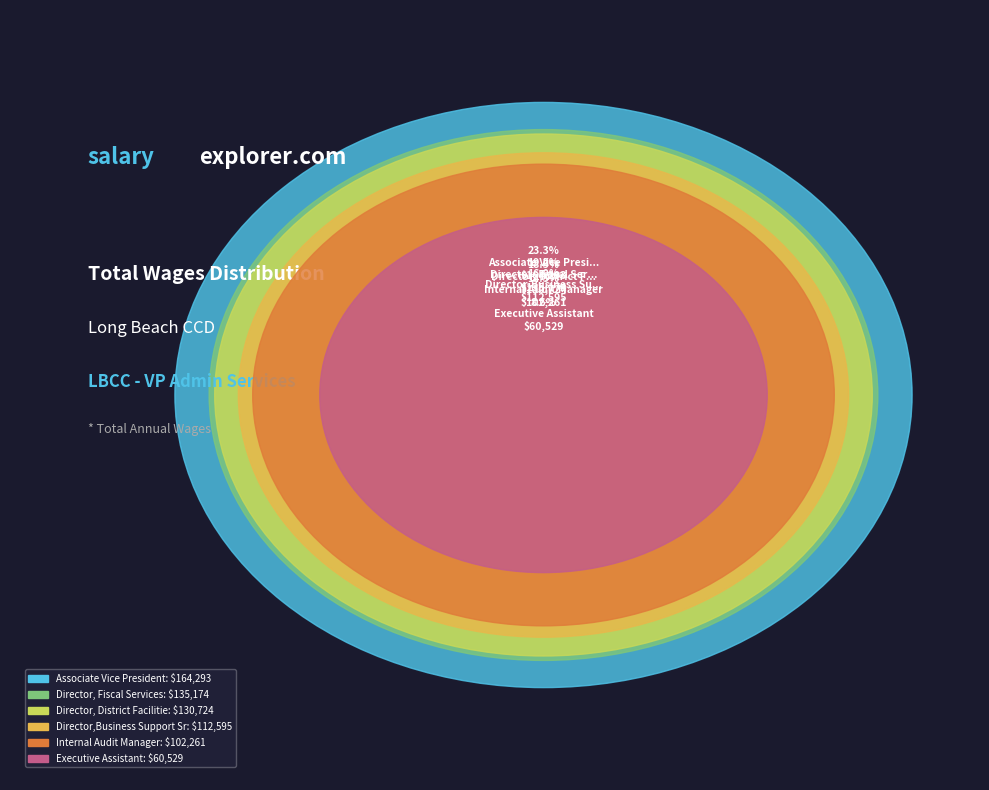

To the nearest percent, what portion does Director, District Facilities represent?

19%